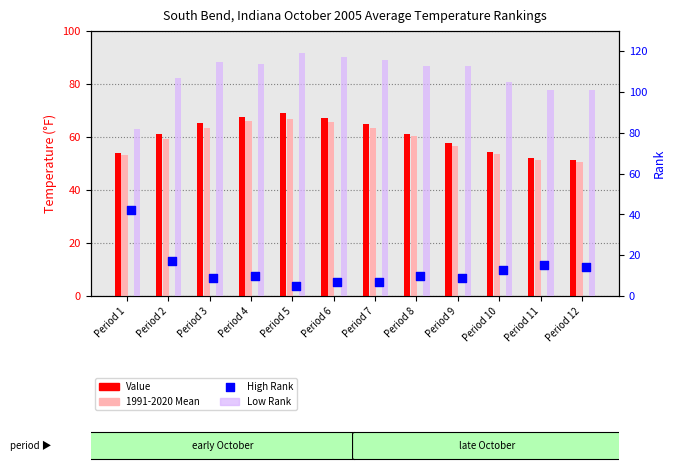

What is the total value across all series at Period 4?

257.5